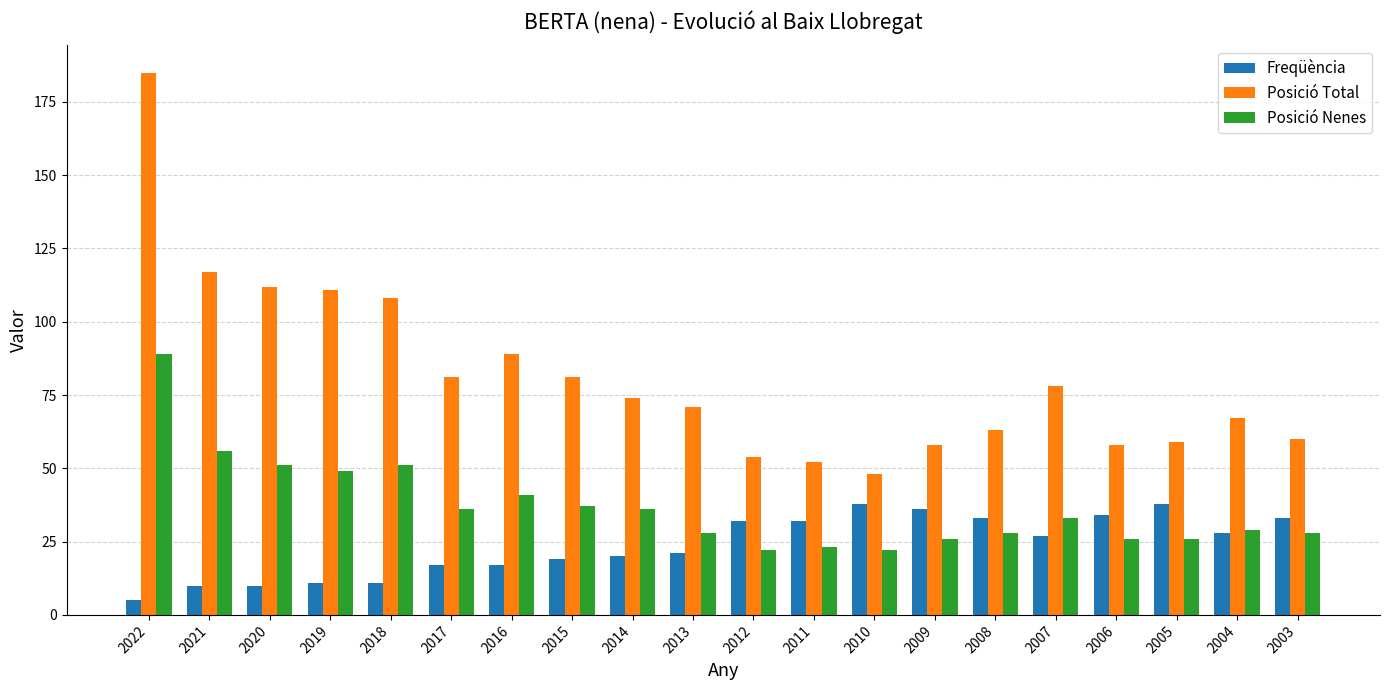

Reading left to right, list all the values displayed in this chart.

Freqüència: 2022=5	2021=10	2020=10	2019=11	2018=11	2017=17	2016=17	2015=19	2014=20	2013=21	2012=32	2011=32	2010=38	2009=36	2008=33	2007=27	2006=34	2005=38	2004=28	2003=33
Posició Total: 2022=185	2021=117	2020=112	2019=111	2018=108	2017=81	2016=89	2015=81	2014=74	2013=71	2012=54	2011=52	2010=48	2009=58	2008=63	2007=78	2006=58	2005=59	2004=67	2003=60
Posició Nenes: 2022=89	2021=56	2020=51	2019=49	2018=51	2017=36	2016=41	2015=37	2014=36	2013=28	2012=22	2011=23	2010=22	2009=26	2008=28	2007=33	2006=26	2005=26	2004=29	2003=28